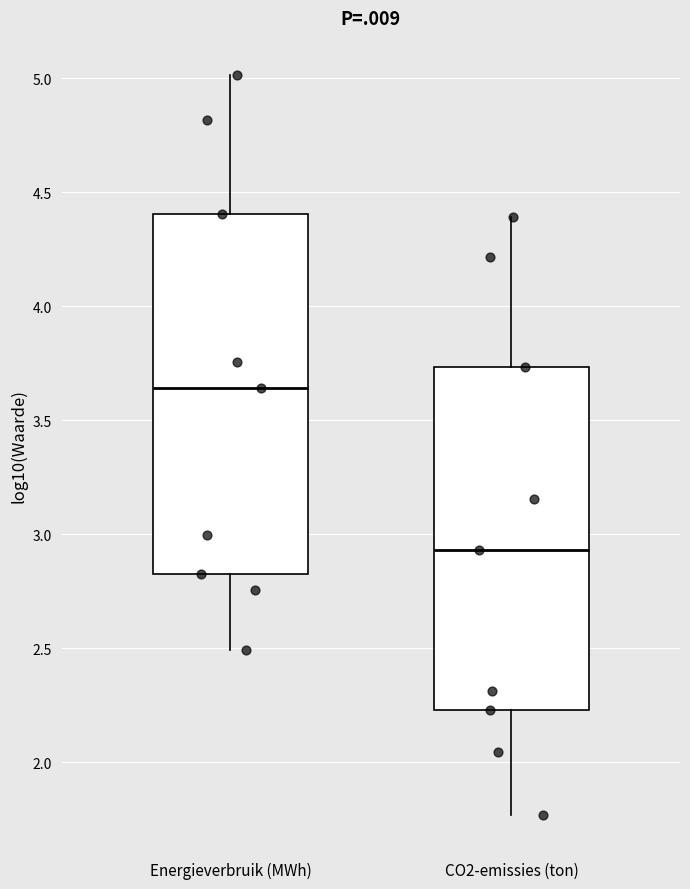

Comparing the boxes themselves (not the whiskers), which one is the tallest?

Energieverbruik (MWh)